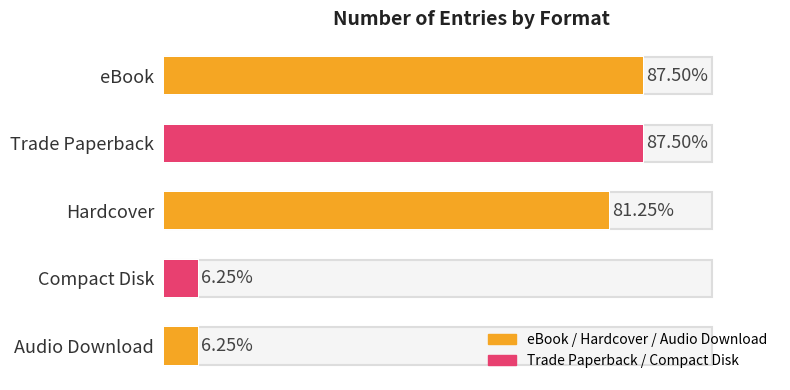

How many data points are less than 13?

2